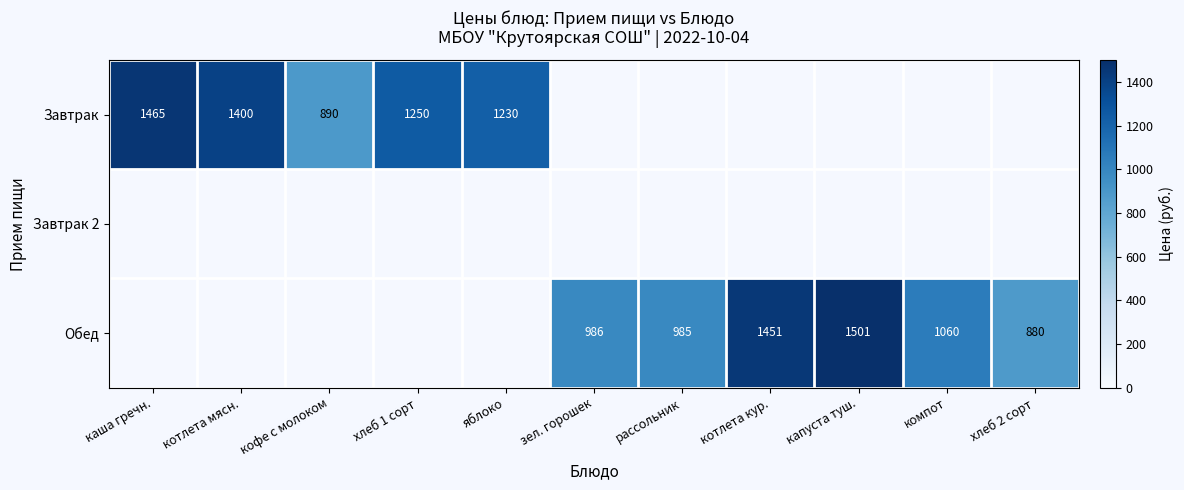

Between котлета кур. and капуста туш., which is larger?

капуста туш.